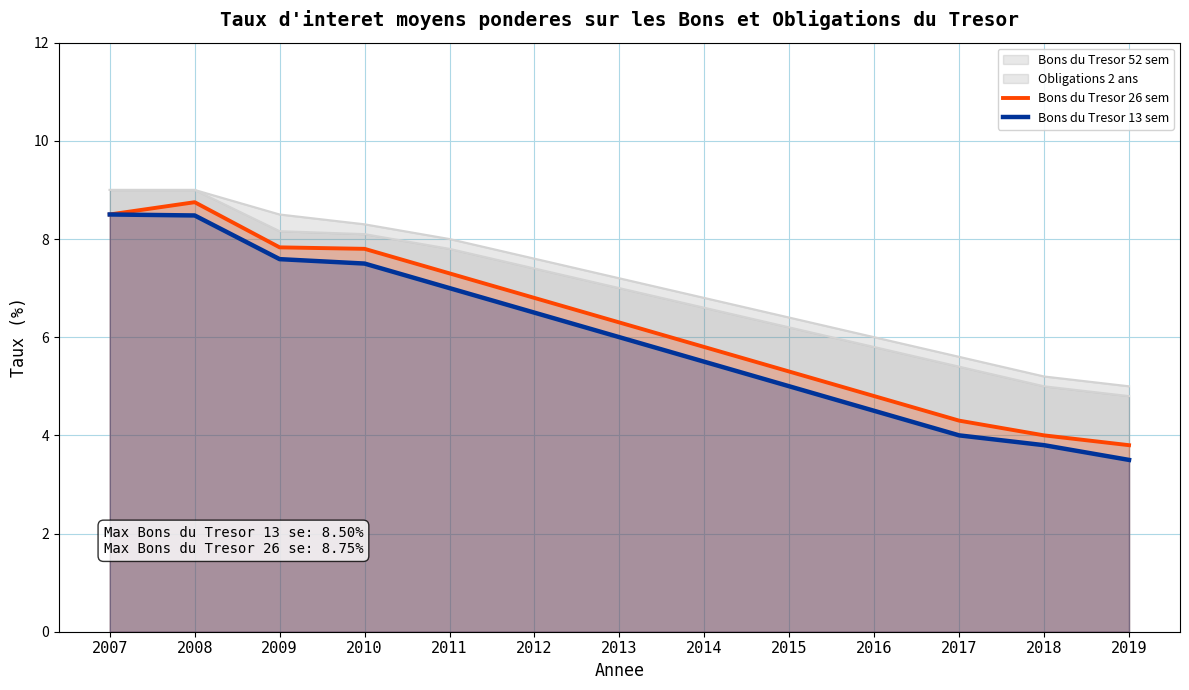

Reading left to right, list all the values displayed in this chart.

Bons du Tresor 26 sem: 2007=8.5	2008=8.8	2009=7.8	2010=7.8	2011=7.3	2012=6.8	2013=6.3	2014=5.8	2015=5.3	2016=4.8	2017=4.3	2018=4.0	2019=3.8
Bons du Tresor 13 sem: 2007=8.5	2008=8.5	2009=7.6	2010=7.5	2011=7.0	2012=6.5	2013=6.0	2014=5.5	2015=5.0	2016=4.5	2017=4.0	2018=3.8	2019=3.5